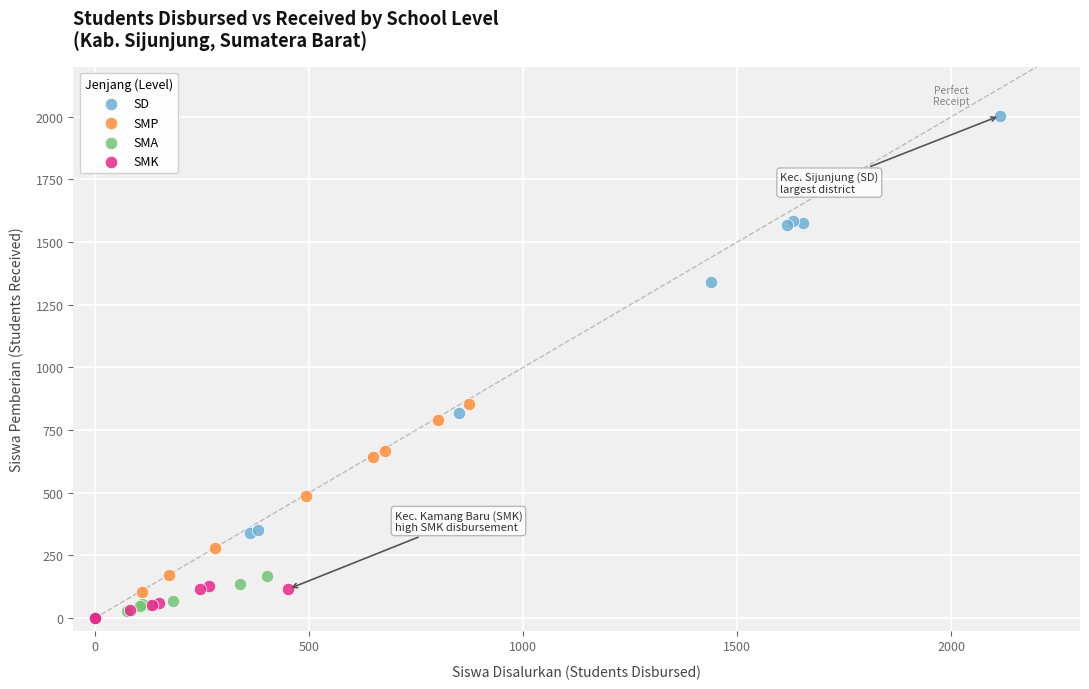

Which series has the largest Y range (max minus min)?

SD